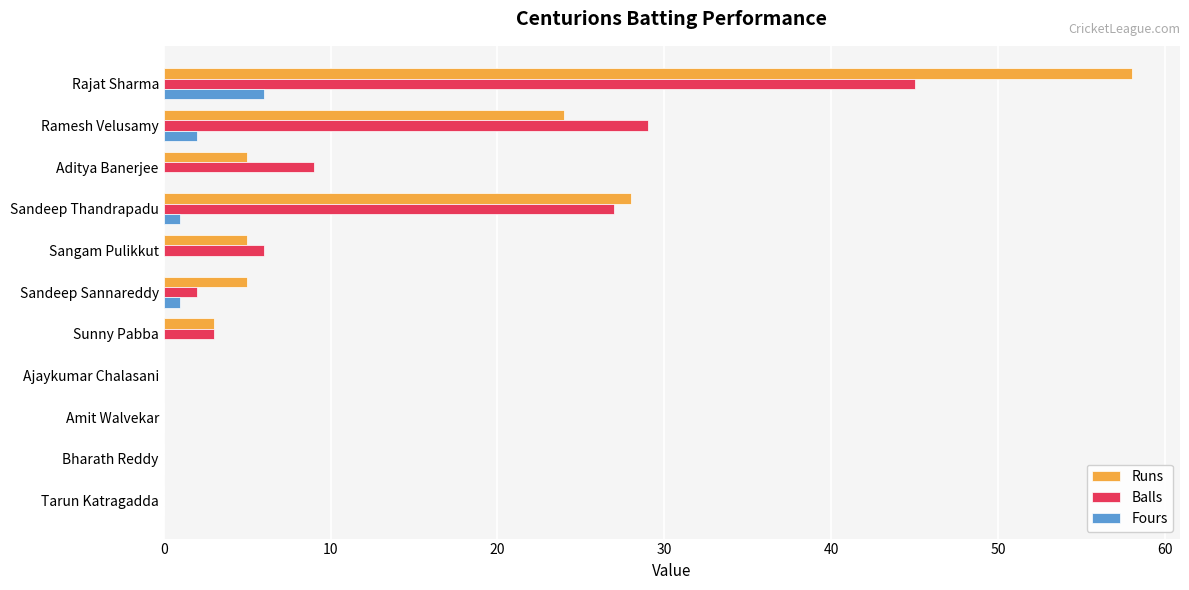

Is the value of Fours at Sangam Pulikkut greater than the value of Balls at Sandeep Thandrapadu?

No